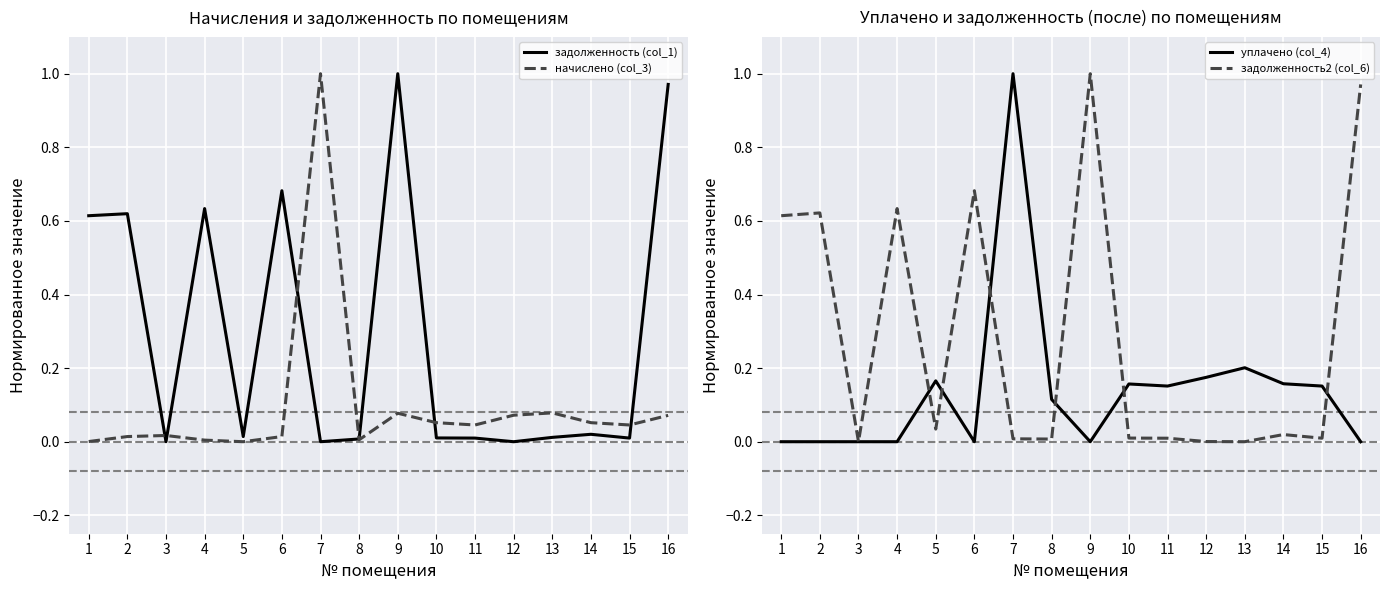

Reading left to right, extract all data points from this chart.

задолженность (col_1): 0.6	0.6	0.0	0.6	0.0	0.7	0.0	0.0	1.0	0.0	0.0	0.0	0.0	0.0	0.0	1.0
начислено (col_3): 0.0	0.0	0.0	0.0	0.0	0.0	1.0	0.0	0.1	0.1	0.0	0.1	0.1	0.1	0.0	0.1
уплачено (col_4): 0.0	0.0	0.0	0.0	0.2	0.0	1.0	0.1	0.0	0.2	0.2	0.2	0.2	0.2	0.2	0.0
задолженность2 (col_6): 0.6	0.6	0.0	0.6	0.0	0.7	0.0	0.0	1.0	0.0	0.0	0.0	0.0	0.0	0.0	1.0